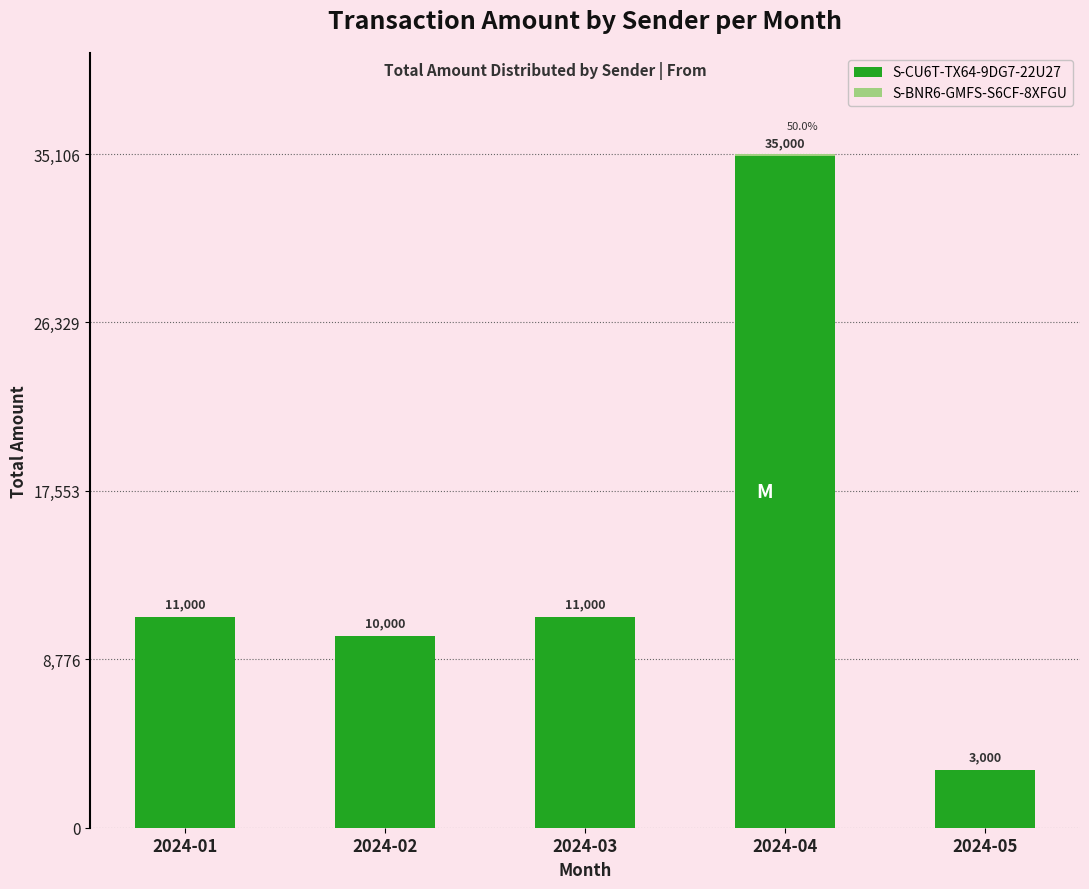

At which category is the sum across all series the highest?

2024-04